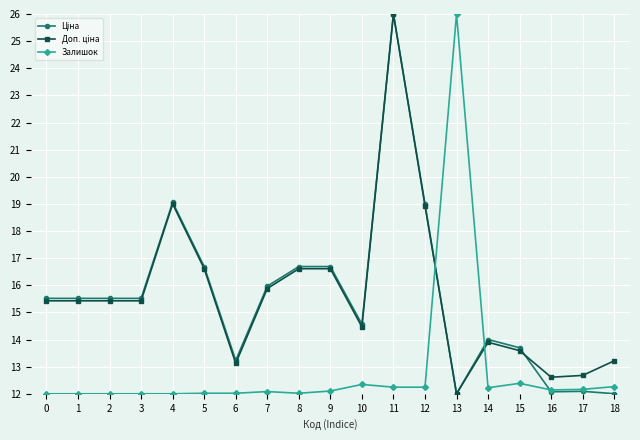

Between 7 and 13, which series saw the biggest shift?

Залишок